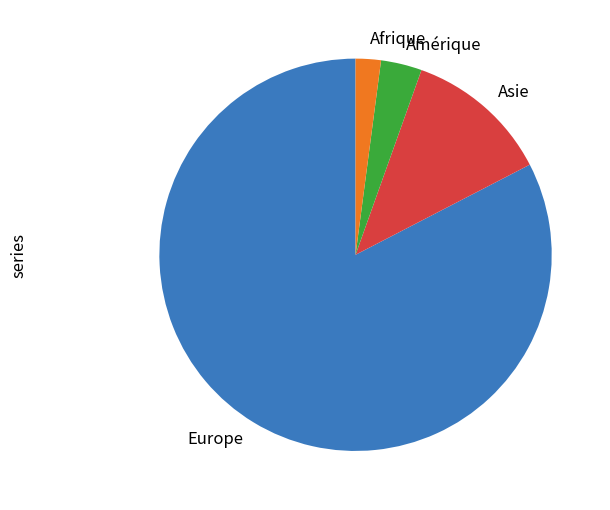

Do Europe and Amérique together represent more than half of the pie?

Yes